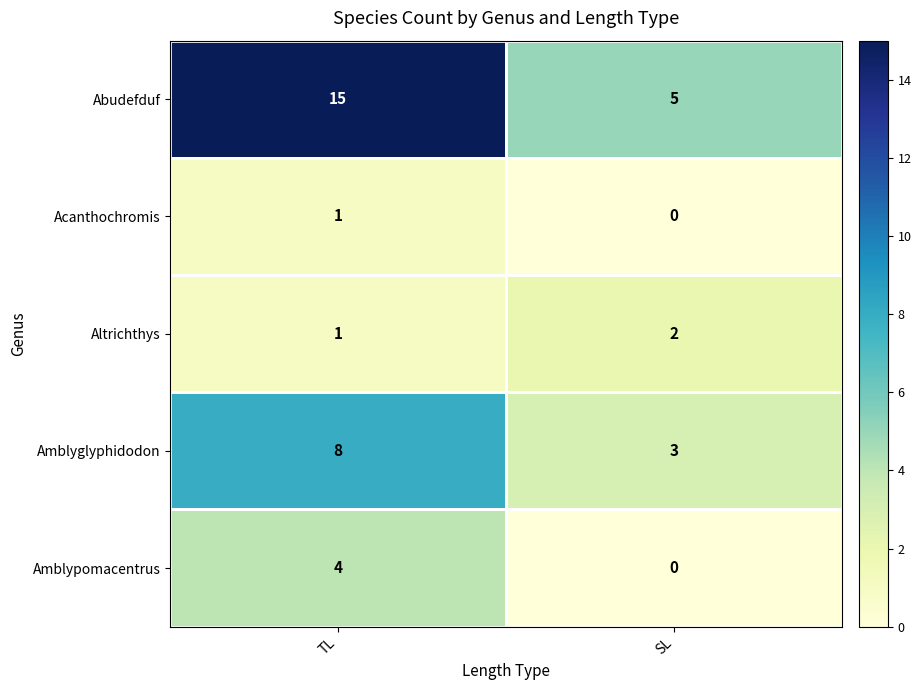

At which label does Altrichthys reach its minimum?

TL